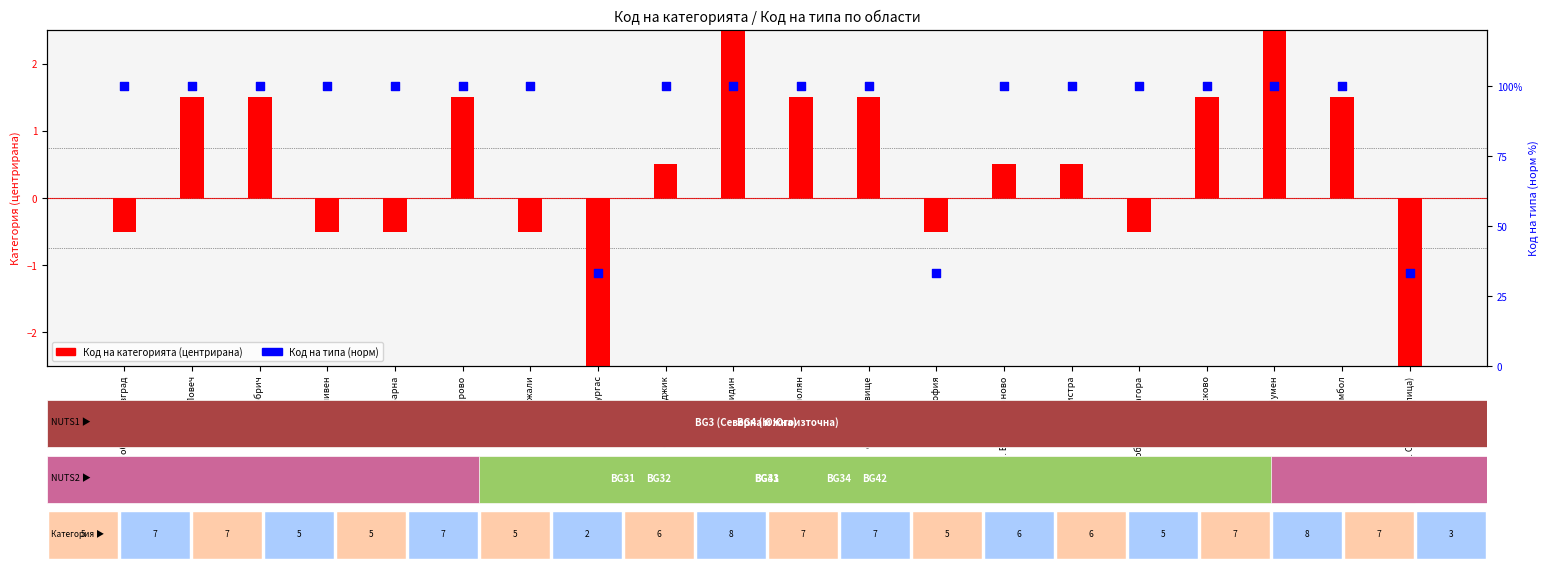

What is the total value across all series at обл. Хасково?

101.5